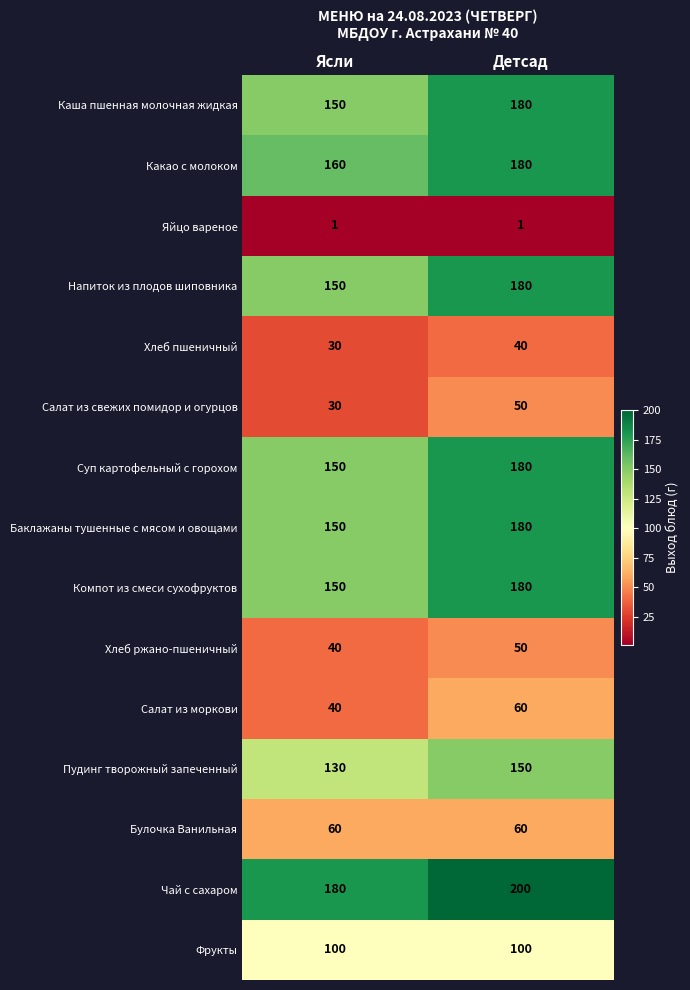

The value of Фрукты at Детсад is 38. True or false?

False